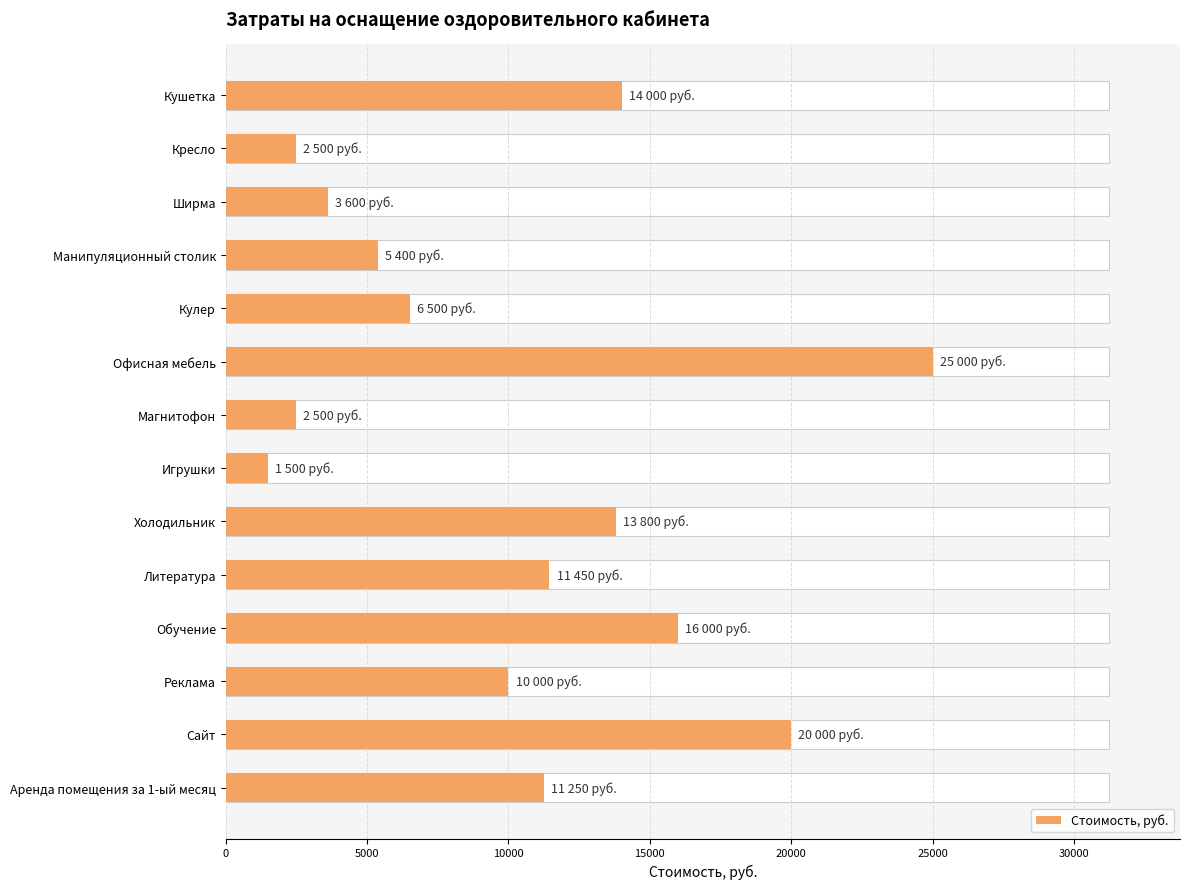

What is the average value?

10250